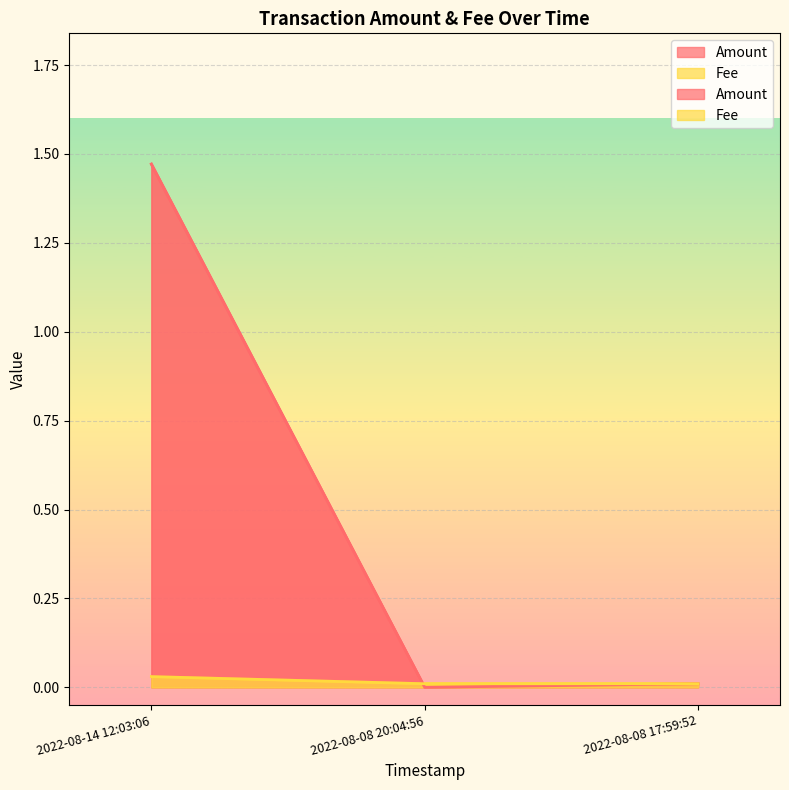

At which category is the sum across all series the highest?

2022-08-14 12:03:06